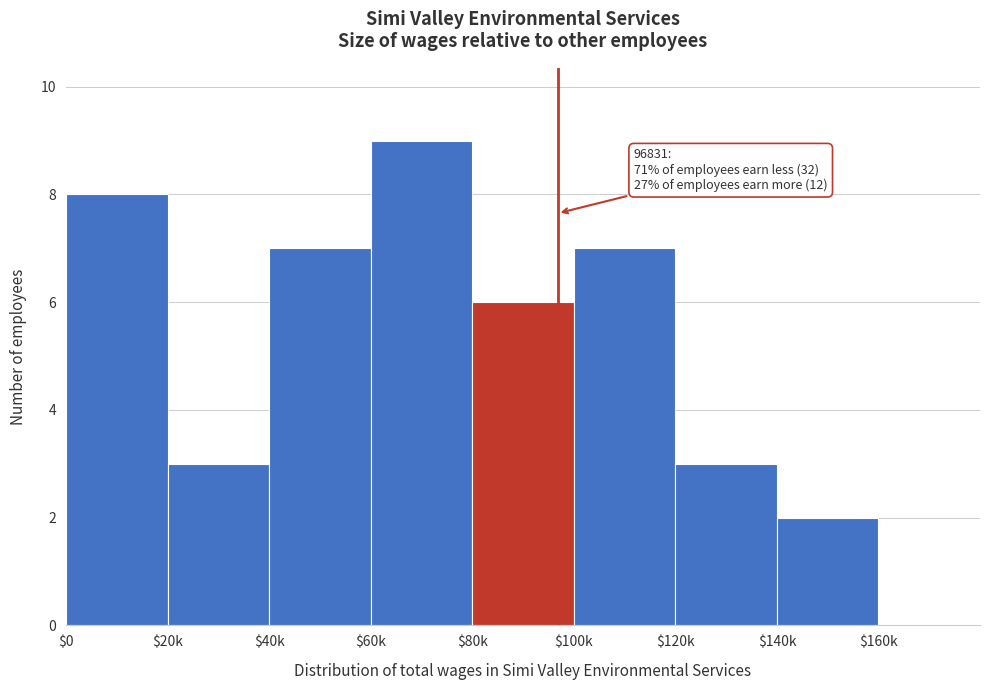

What is the maximum value shown in the chart?

9